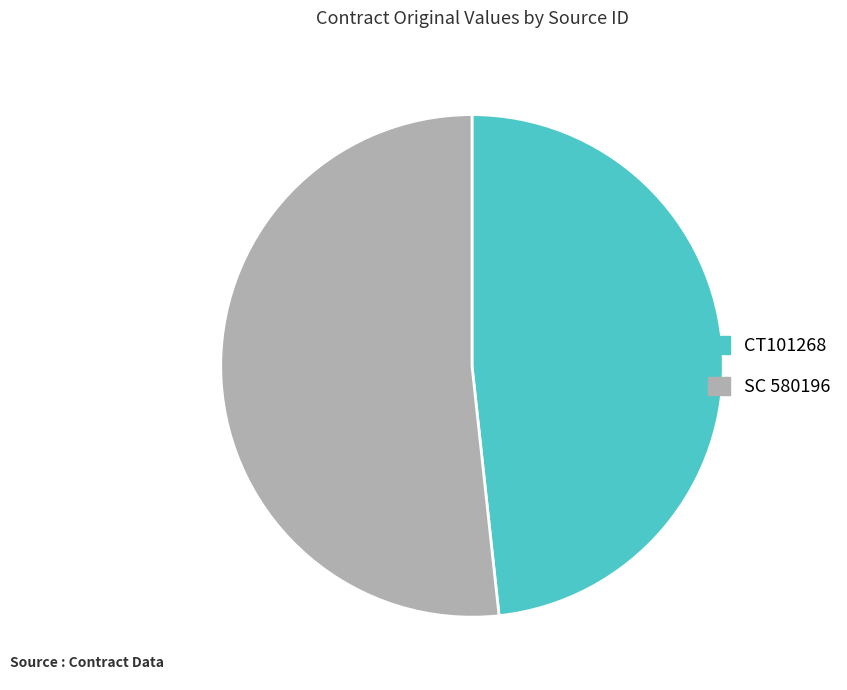

What is the majority slice?

SC 580196